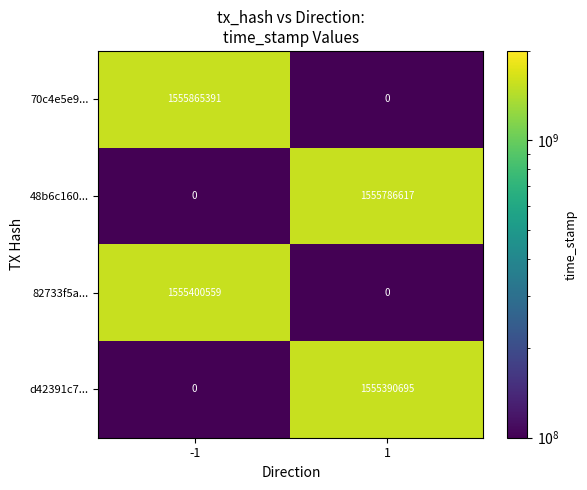

Is the value of 82733f5a... at -1 greater than the value of 70c4e5e9... at 1?

Yes